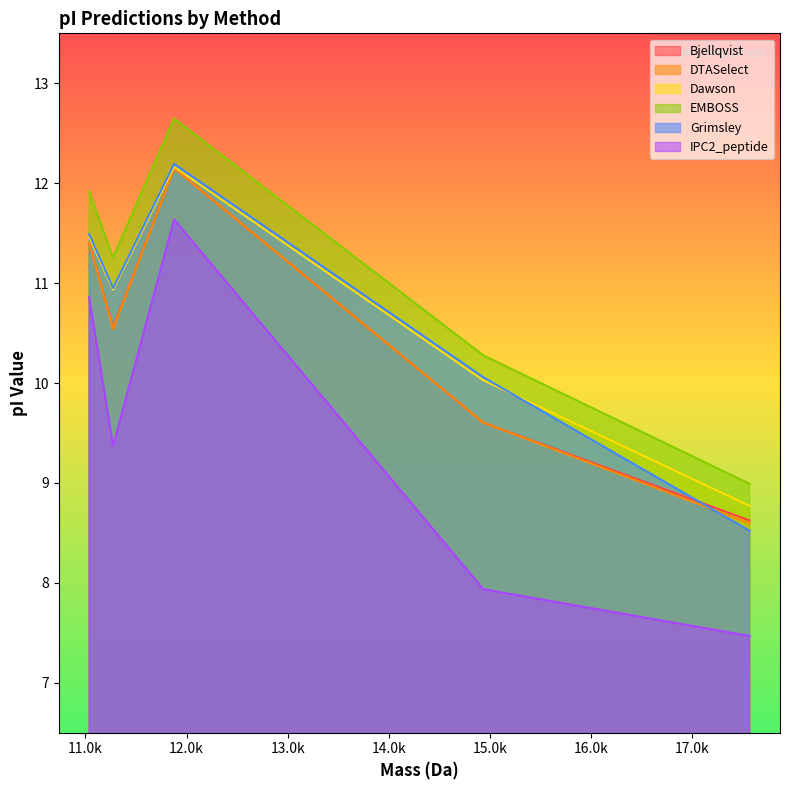

Which label corresponds to the largest value in the chart?

Q1KLD2